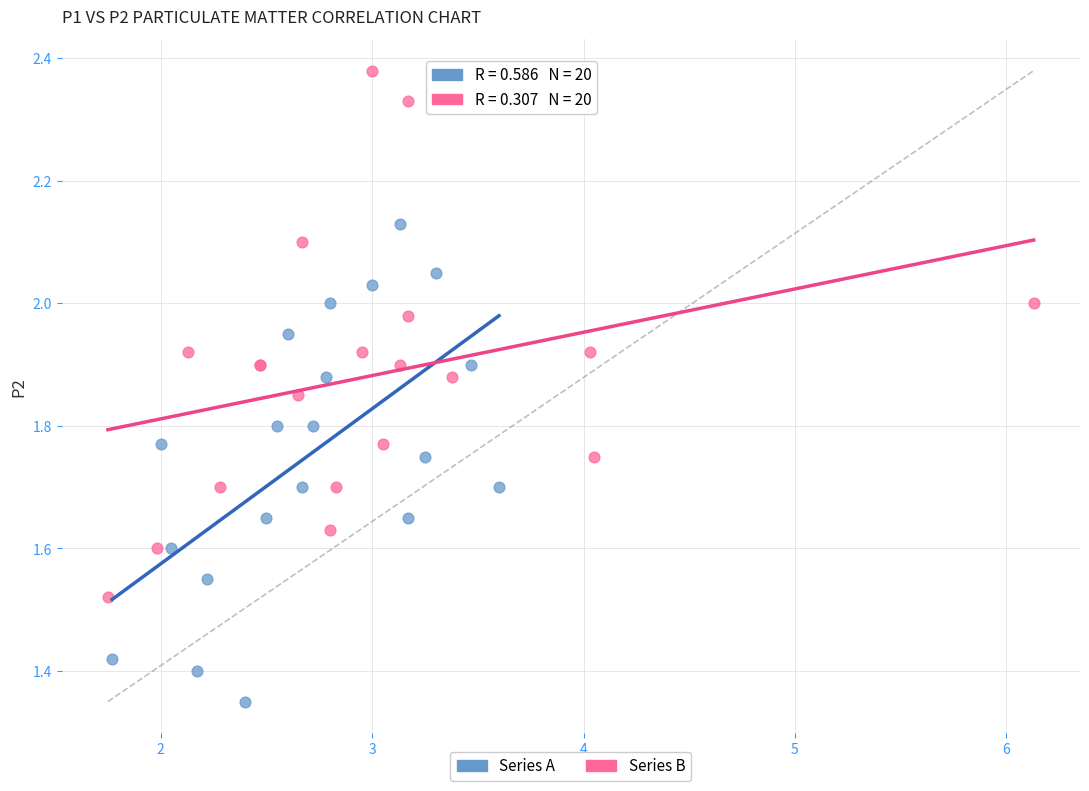

Which series has the widest spread of Y values?

Series B